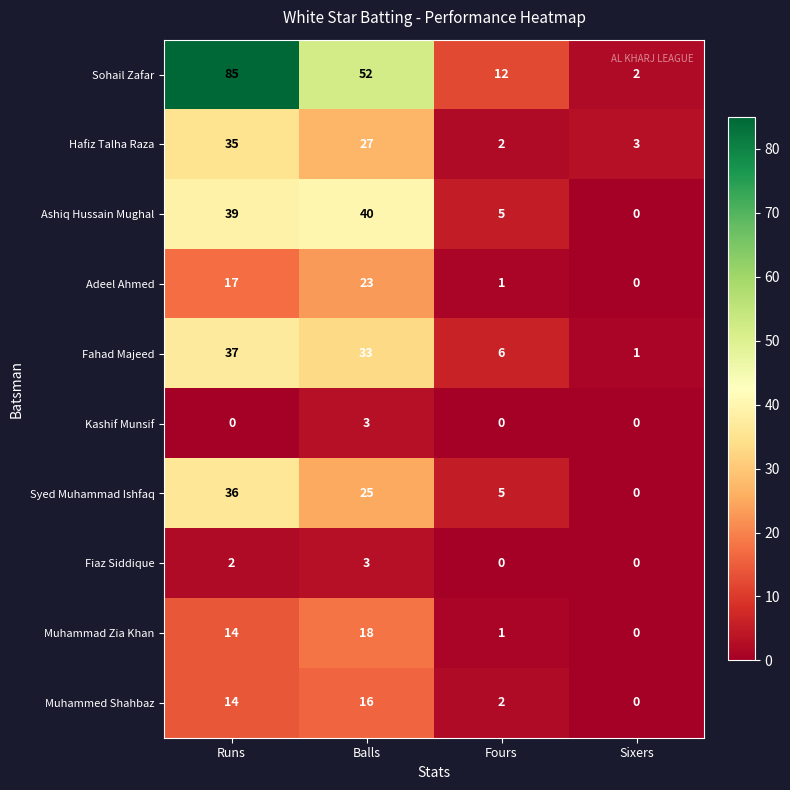

Is it true that Fahad Majeed equals 1 at Sixers?

True